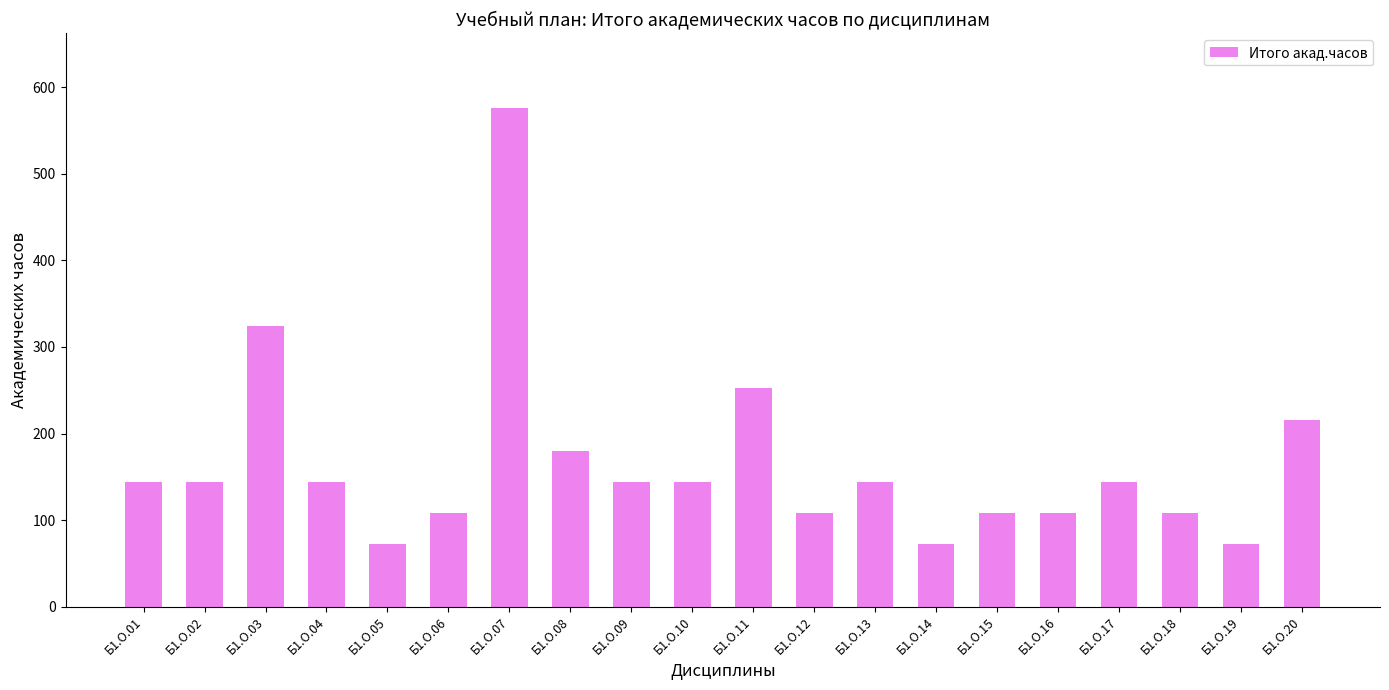

What is the difference between the maximum and minimum values?

504